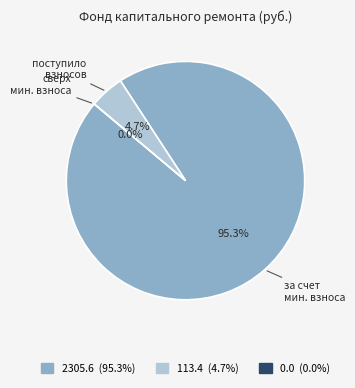

Is it true that поступило взносов is 12% of the pie?

False